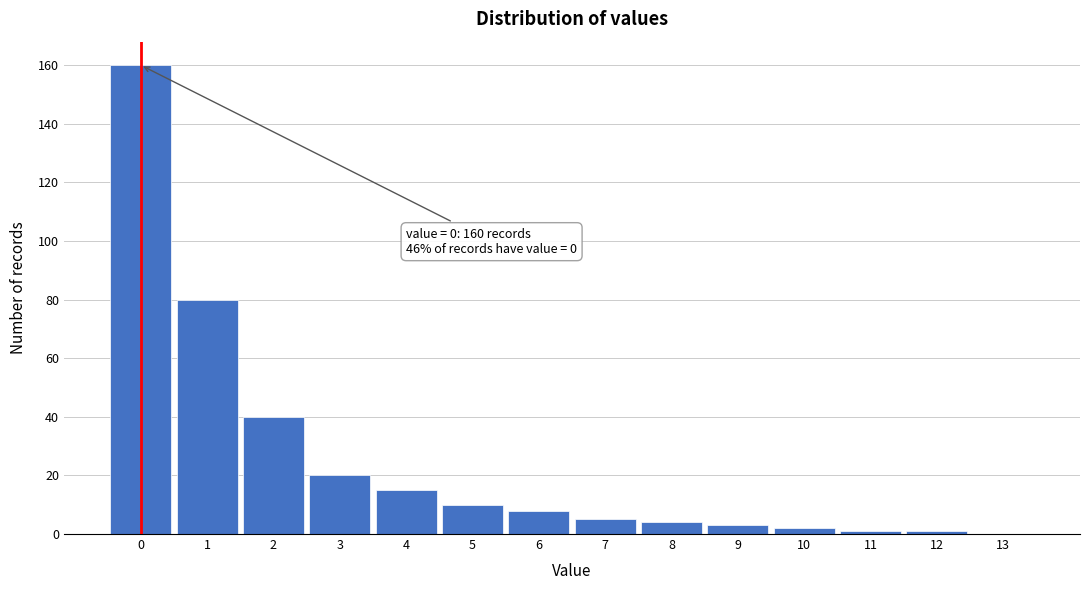

Which range on the x-axis has the tallest bar?

-0.5 to 0.5